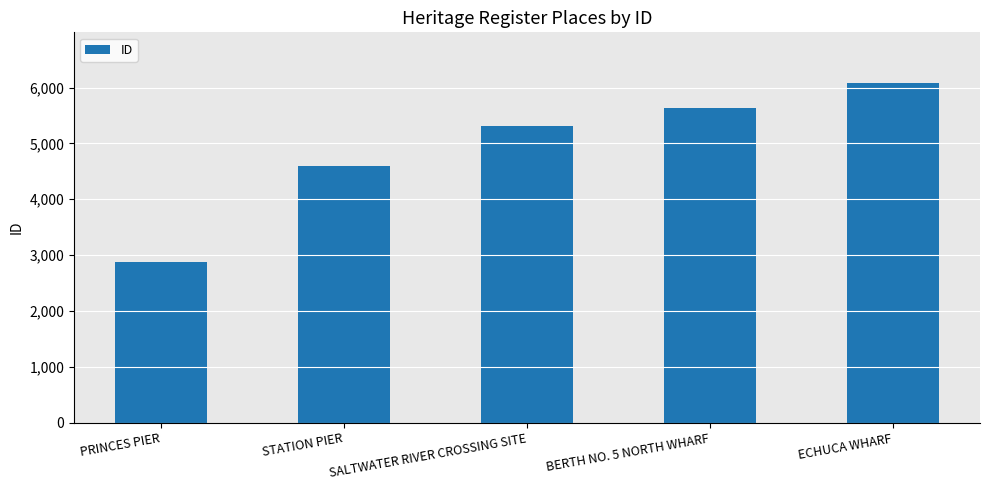

What is the ratio of the value at SALTWATER RIVER CROSSING SITE to the value at ECHUCA WHARF?

0.9